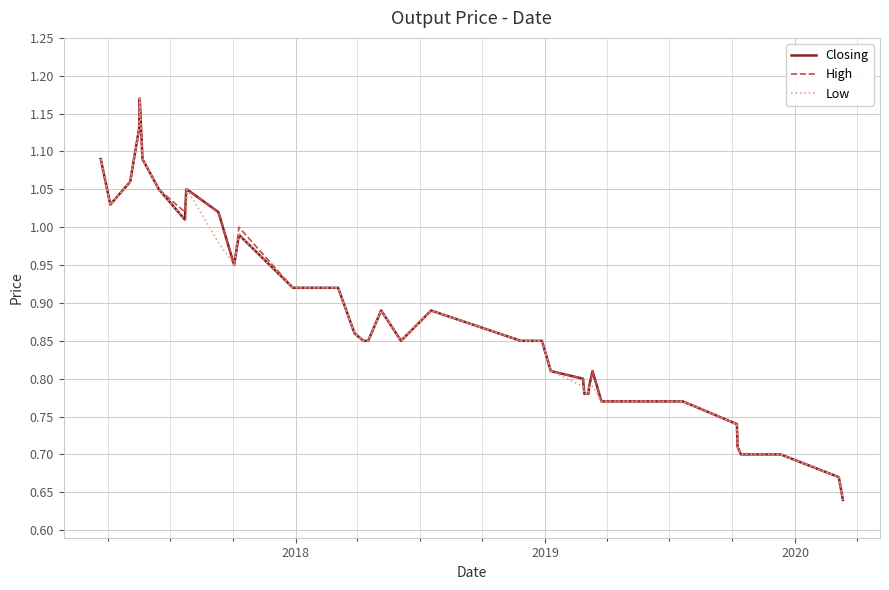

What are all the series names shown in the legend?

Closing, High, Low